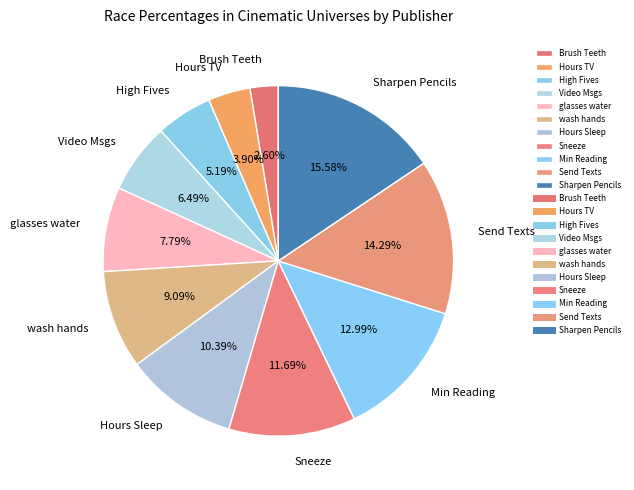

To the nearest percent, what is the combined percentage of Video Msgs and Sharpen Pencils?

22%